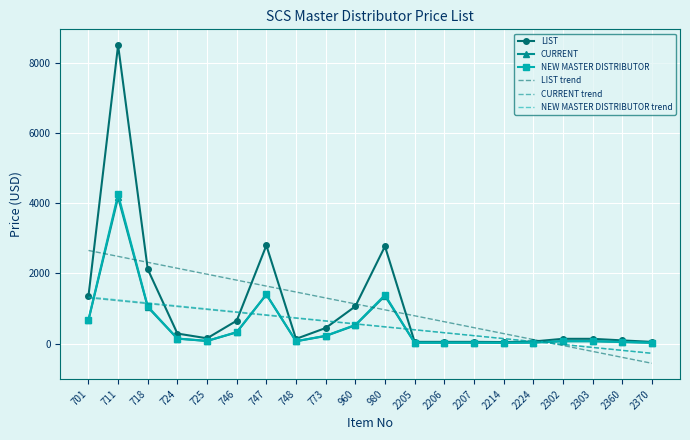

What is the total value across all series at 718?

8836.0